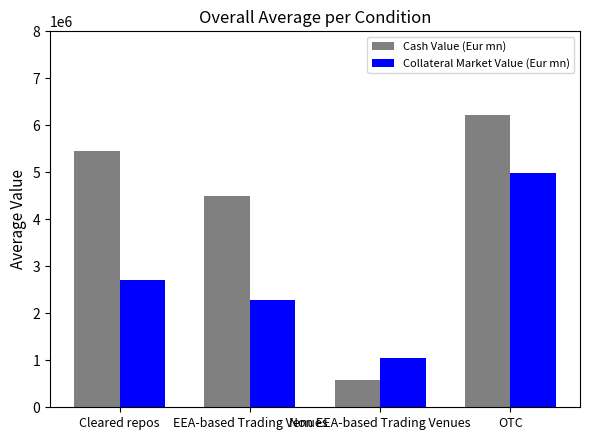

What is the label of the 3rd bar from the left?

Non EEA-based Trading Venues